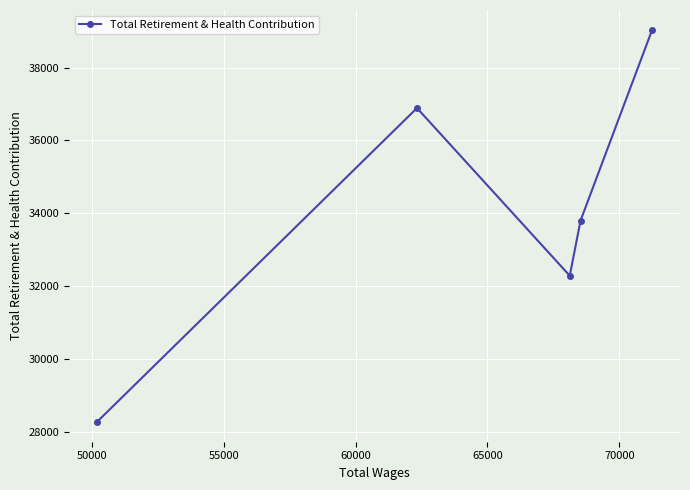

Count the values in the range 32282 to 36889.

3